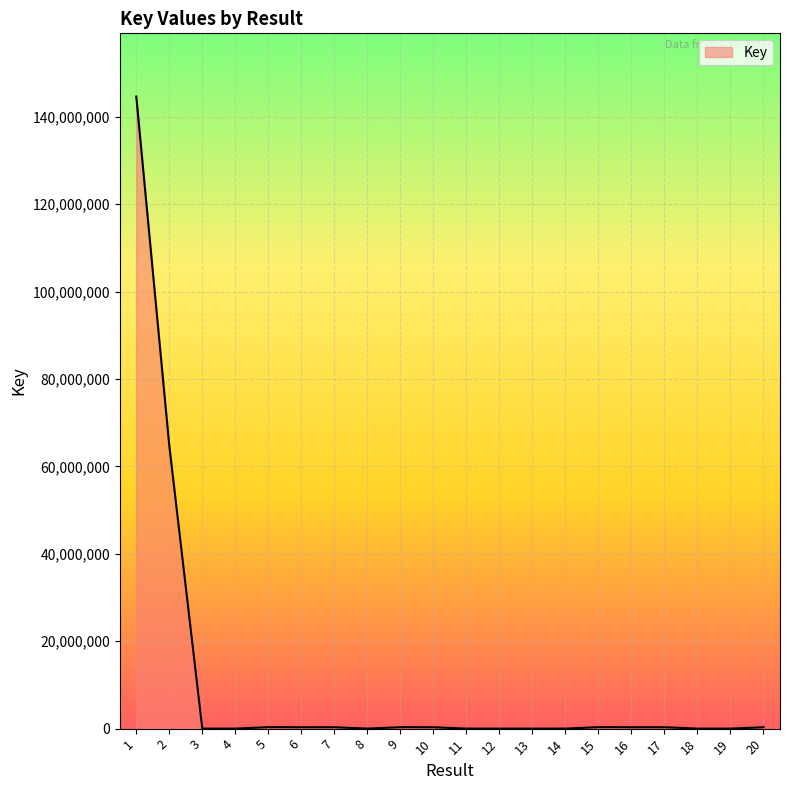

The value at 1 is 191866247. True or false?

False